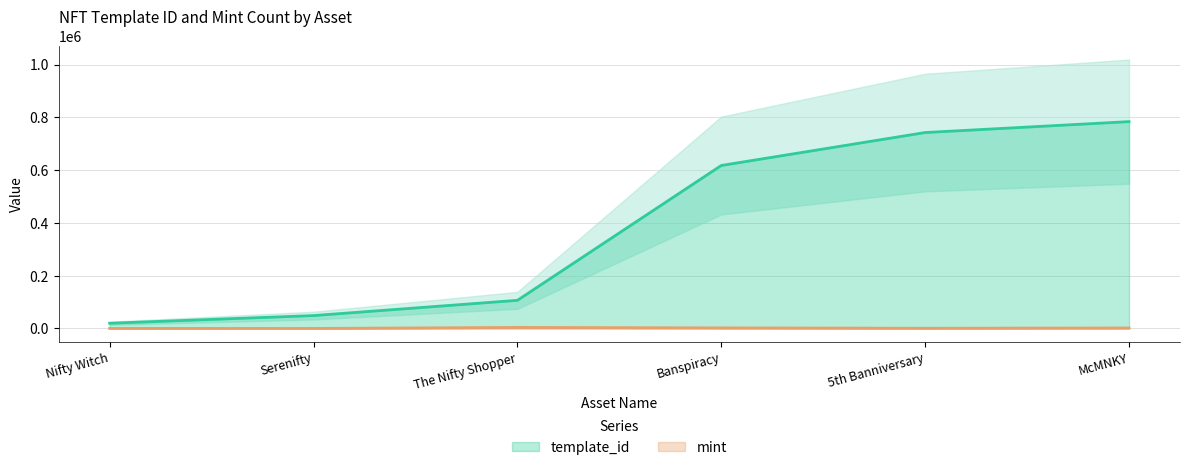

Does the chart have visible grid lines?

Yes